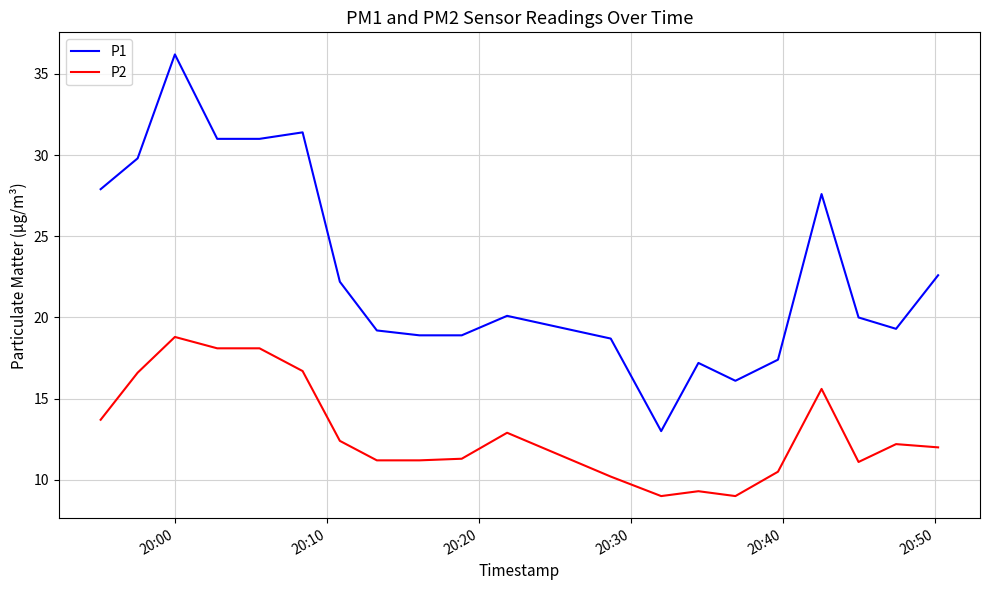

True or false: P1 and P2 cross at least once.

False